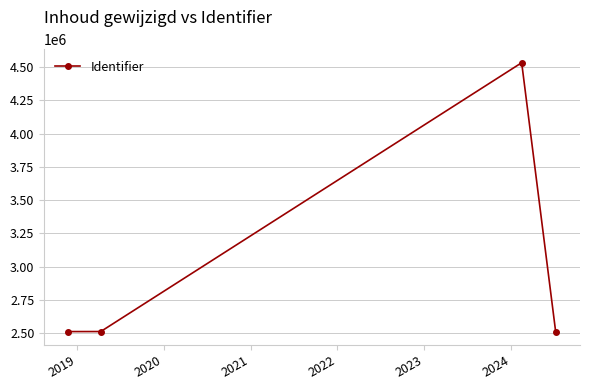

How many data points does each series have?

4